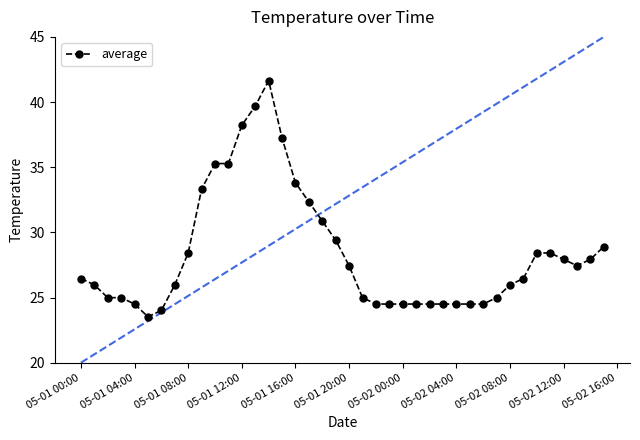

What is the average value?

28.4